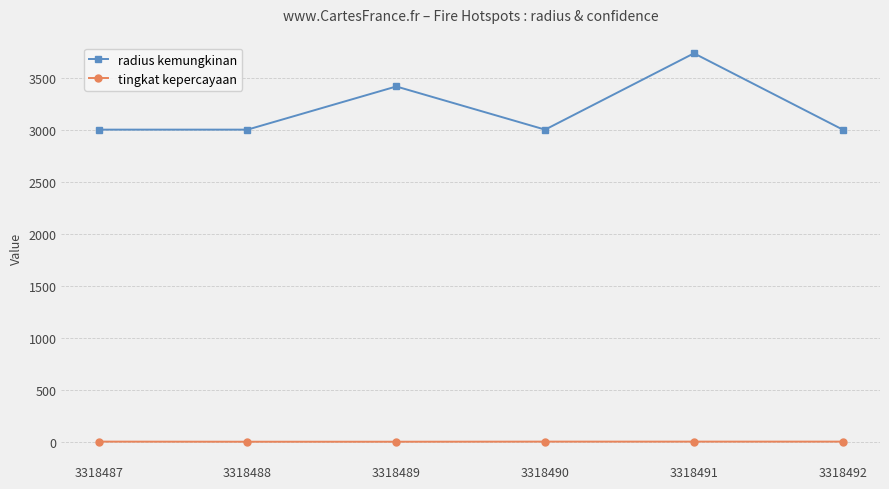

True or false: tingkat kepercayaan and radius kemungkinan cross at least once.

False